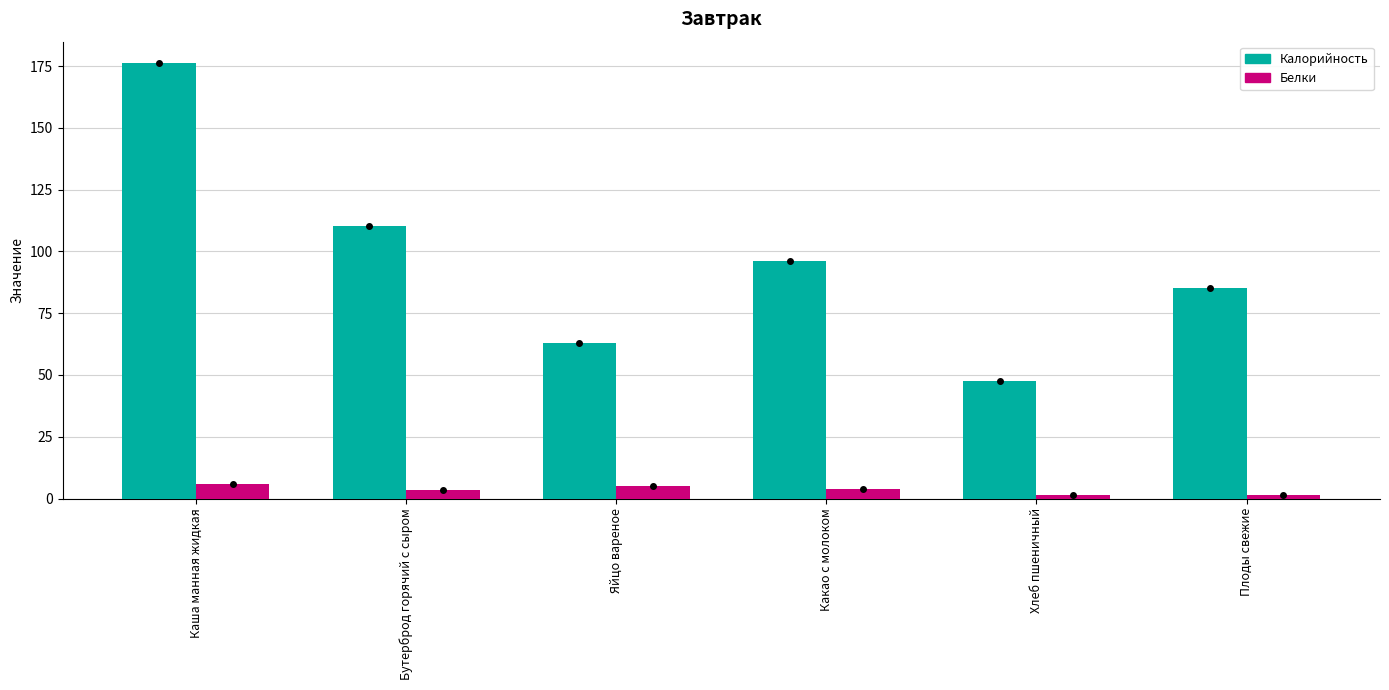

Which series changed the most between Каша манная жидкая and Какао с молоком?

Калорийность